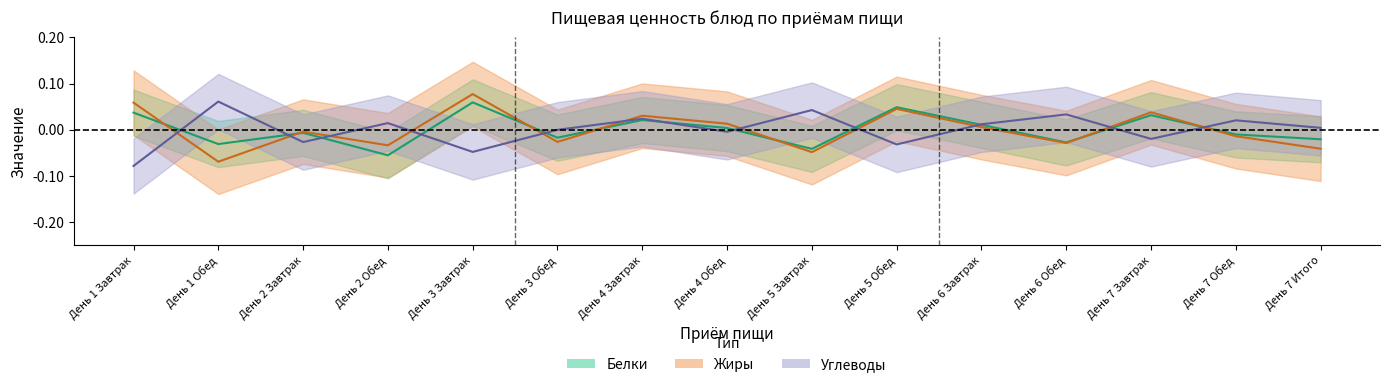

Where is Углеводы nearest to the value 0?

День 3 Обед